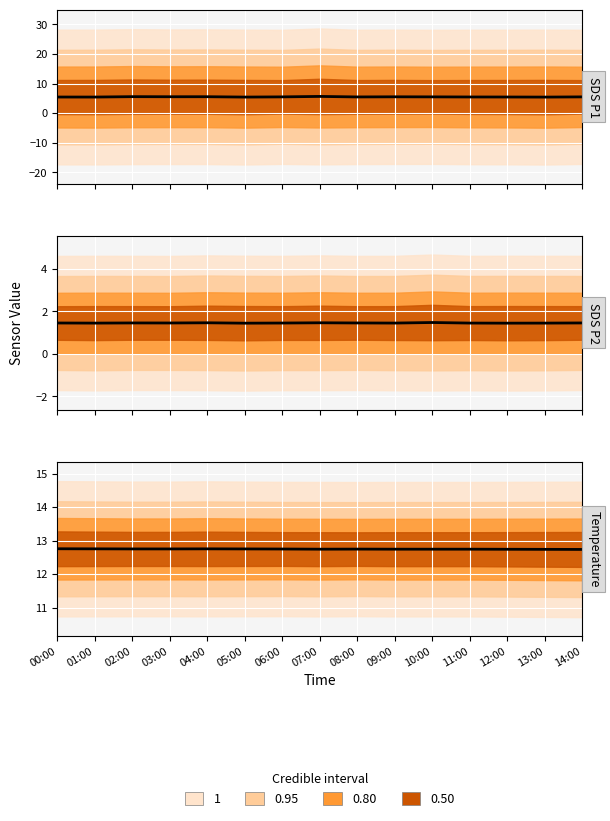

The chart shows a value of 5.5 at 03:00. True or false?

True